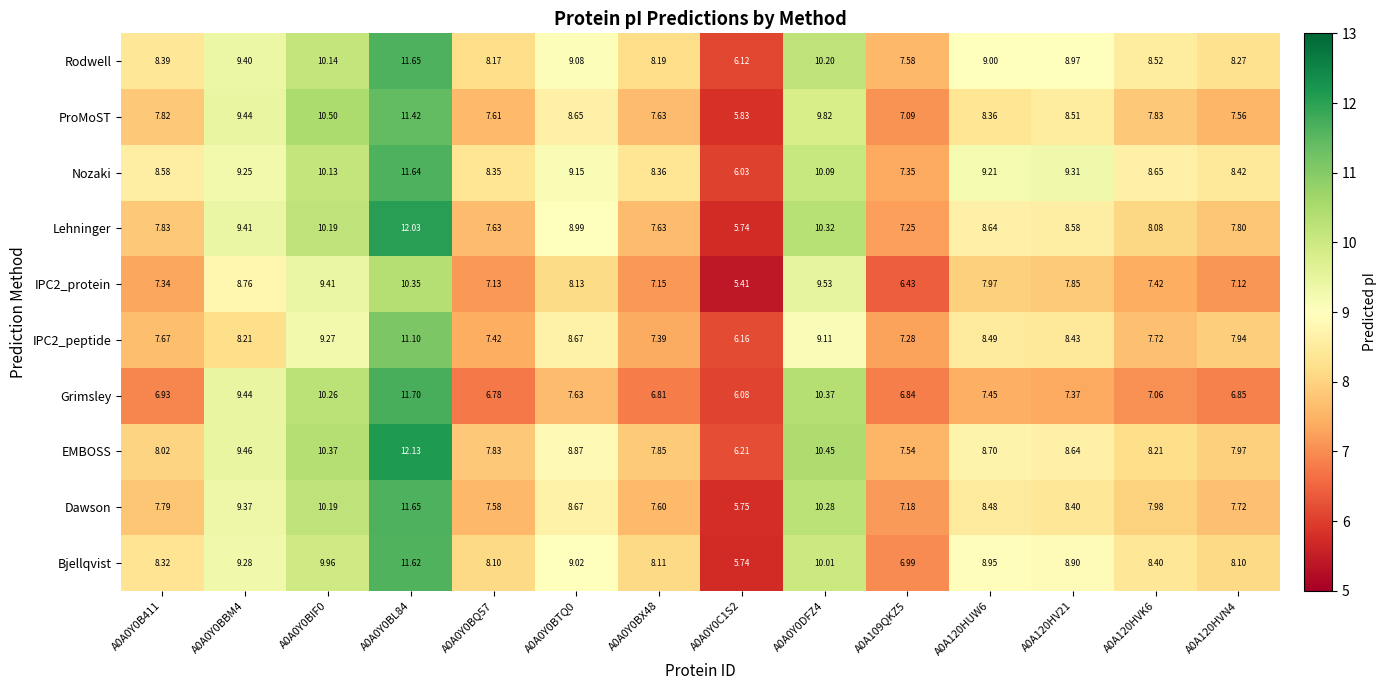

What is the total value across all series at A0A0Y0BTQ0?

86.9